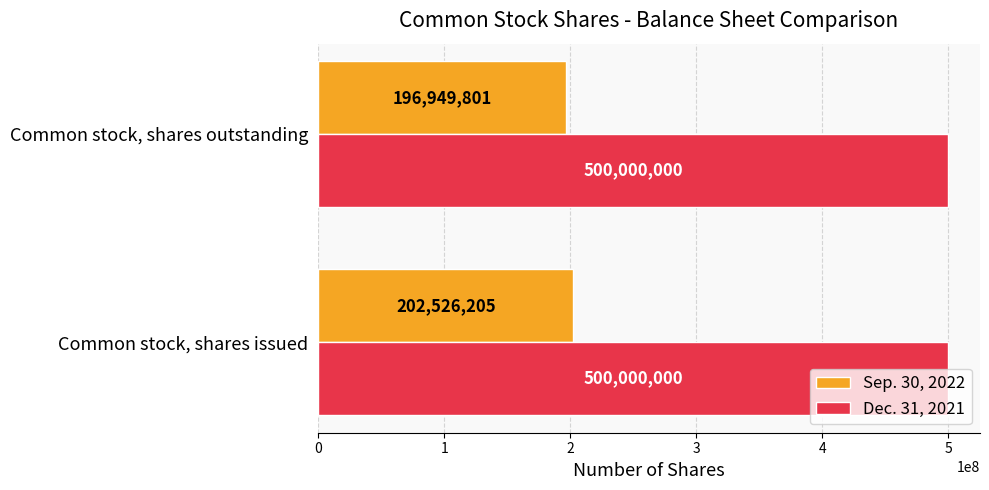

Which series has the widest spread of values?

Sep. 30, 2022